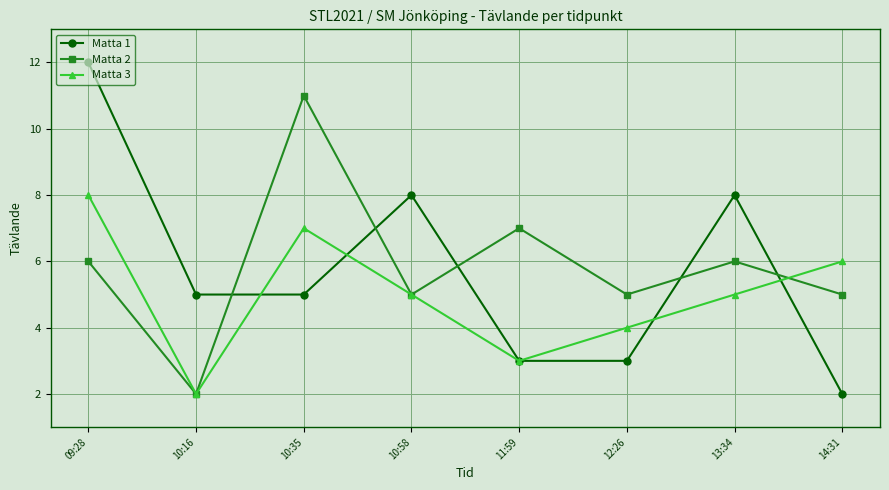

What is the average value of the Matta 1 series?

6